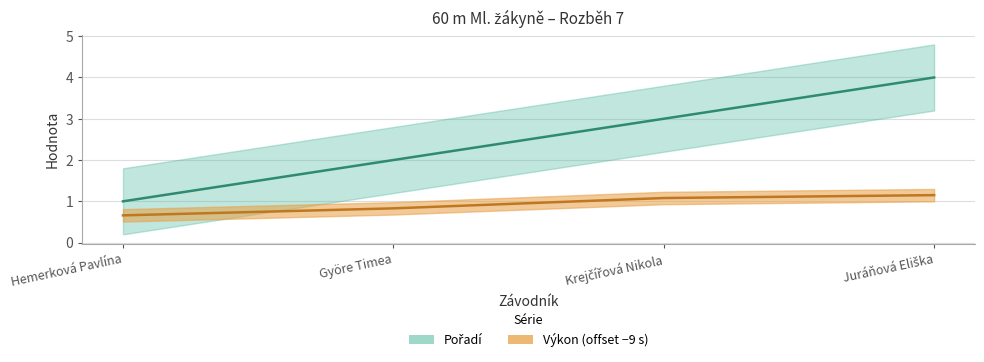

What is the average value of the Výkon series?

0.9